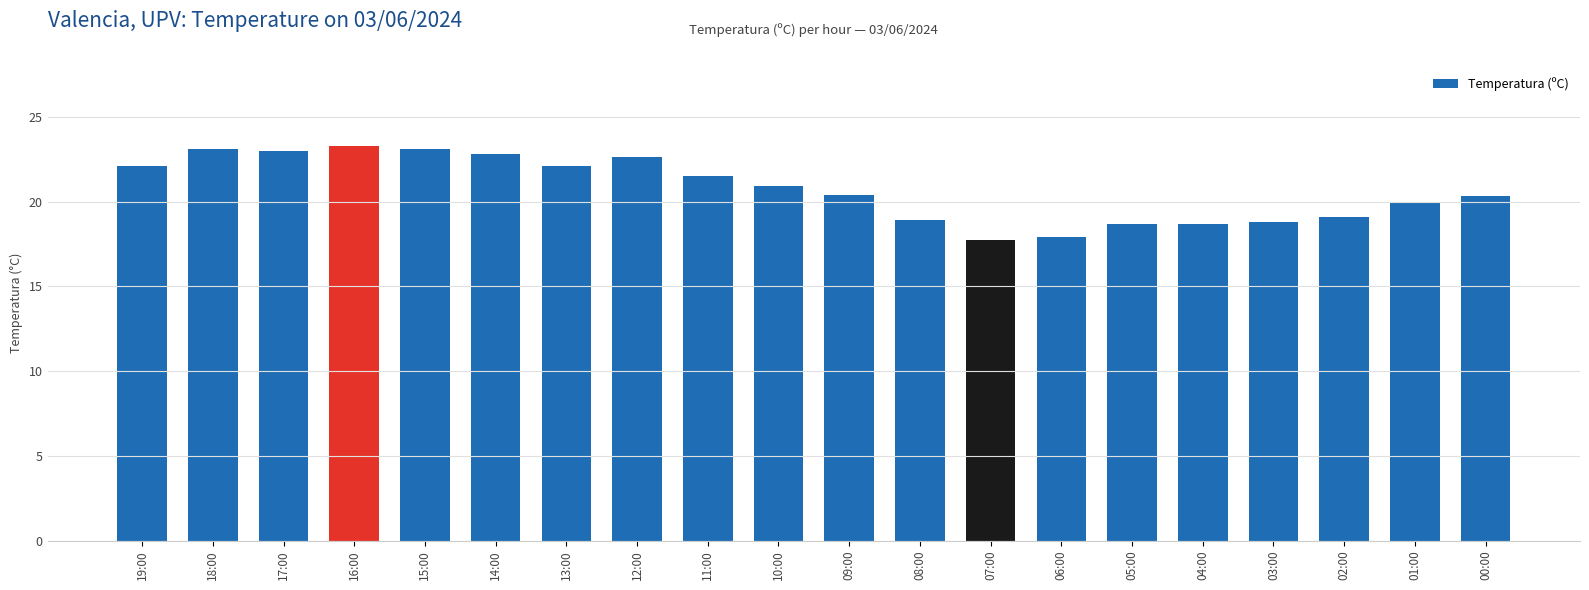

What is the difference between the maximum and minimum values?

5.6